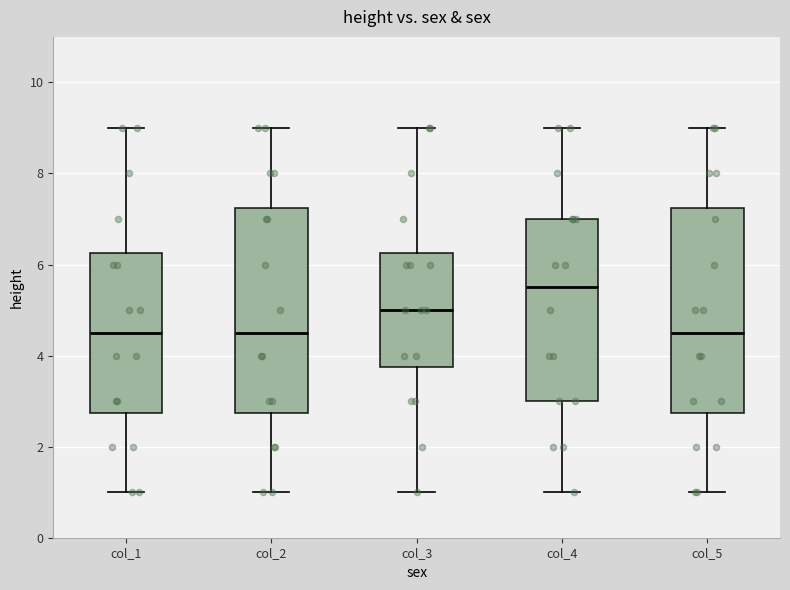

Where is the lower edge of the box for col_2 on the y-axis? The values are not printed on the chart, so give them approximately, as read against the axis.

2.8